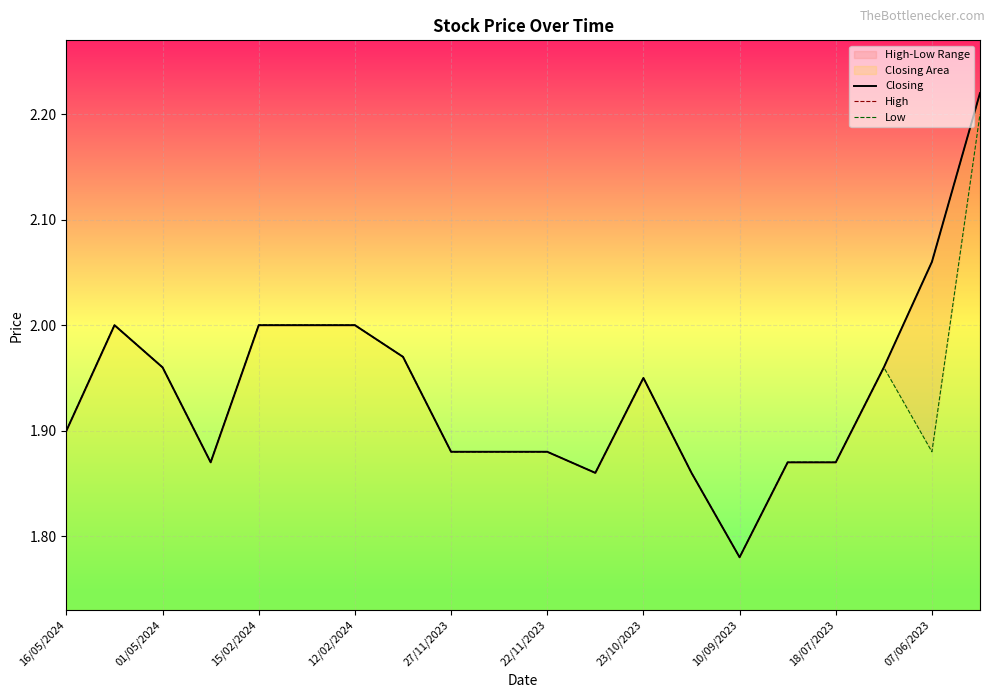

What is the highest value of the Closing series?

2.2